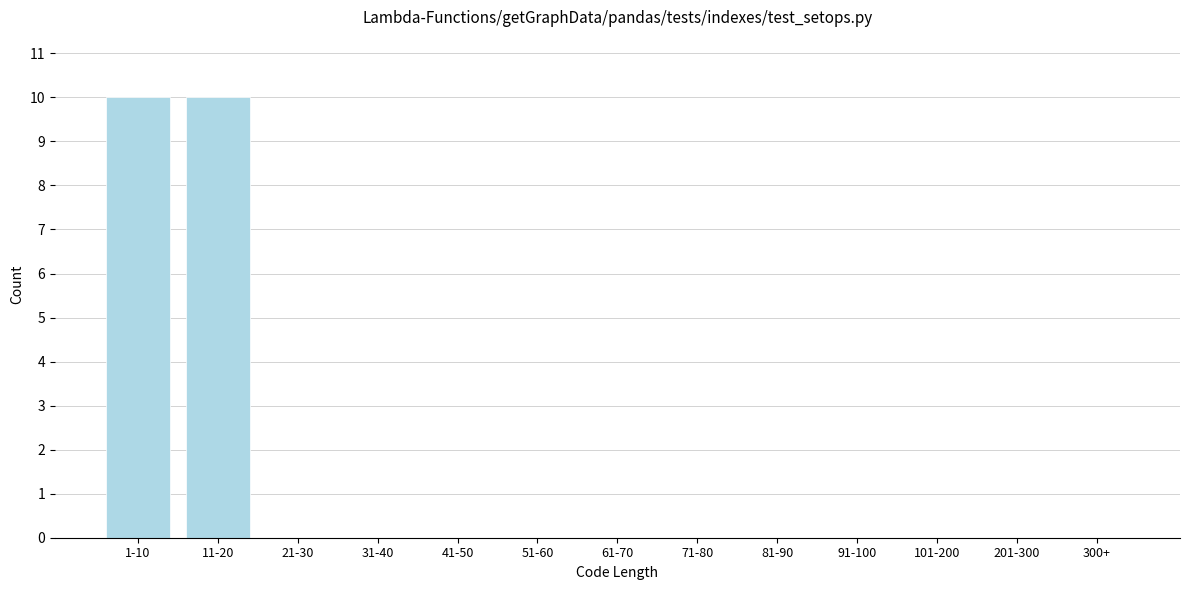

Reading left to right, extract all data points from this chart.

1-10=10	11-20=10	21-30=0	31-40=0	41-50=0	51-60=0	61-70=0	71-80=0	81-90=0	91-100=0	101-200=0	201-300=0	300+=0